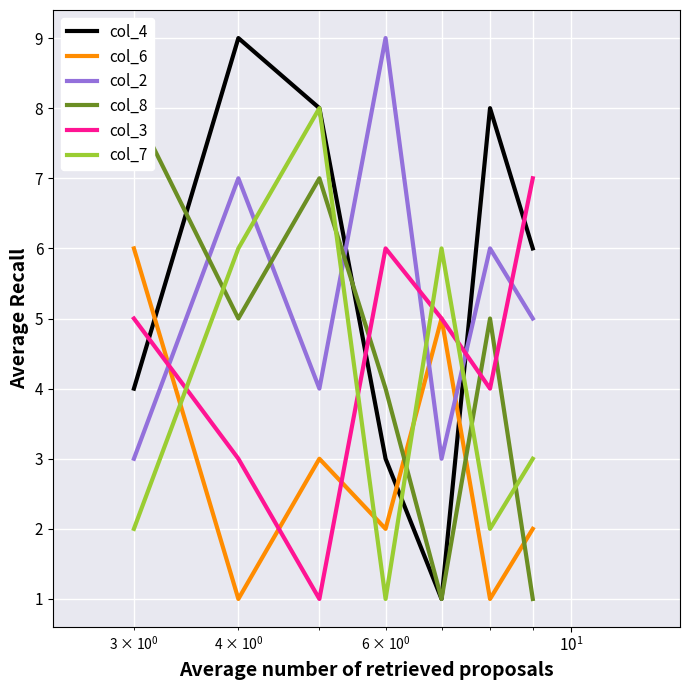

True or false: col_6 and col_7 cross at least once.

True